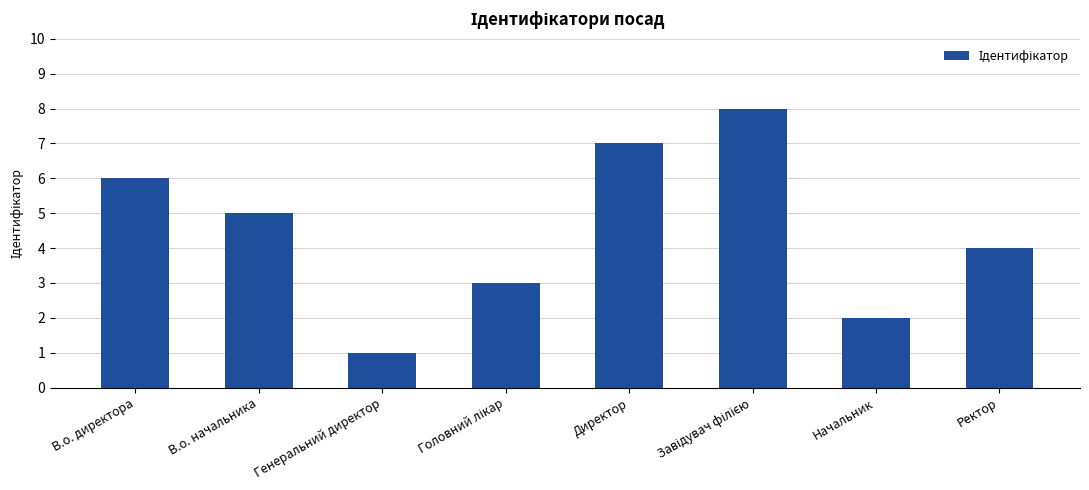

What is the approximate value at Директор?

7